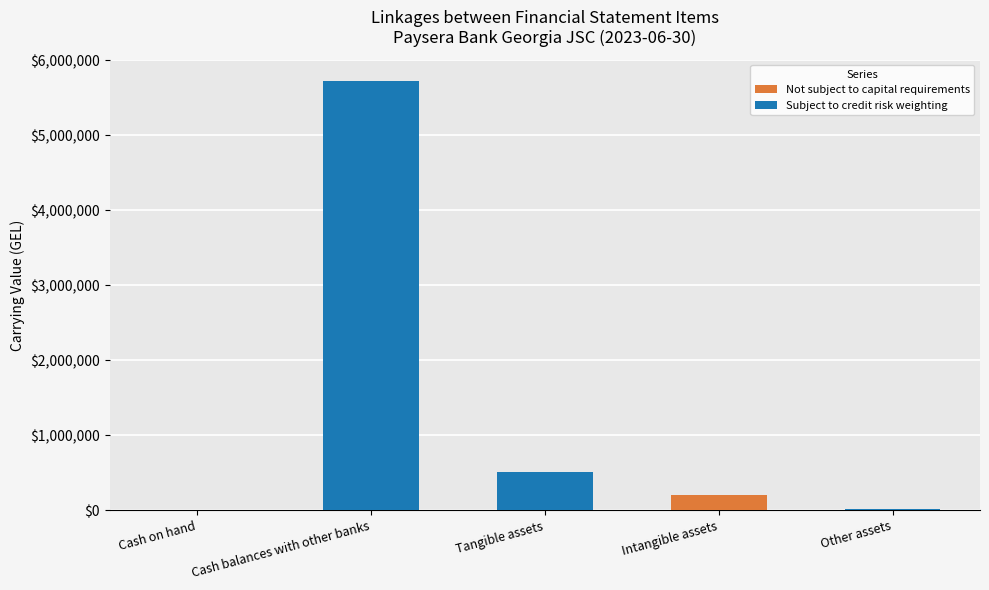

Which category has the highest value in the Not subject to capital requirements series?

Intangible assets